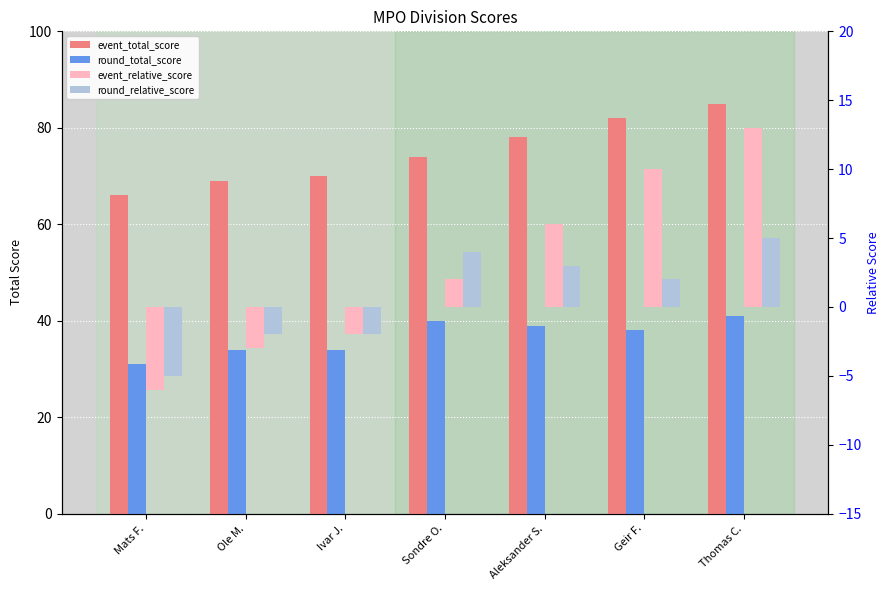

Reading left to right, transcribe all the data shown in this chart.

event_total_score: 66	69	70	74	78	82	85
round_total_score: 31	34	34	40	39	38	41
event_relative_score: -6	-3	-2	2	6	10	13
round_relative_score: -5	-2	-2	4	3	2	5